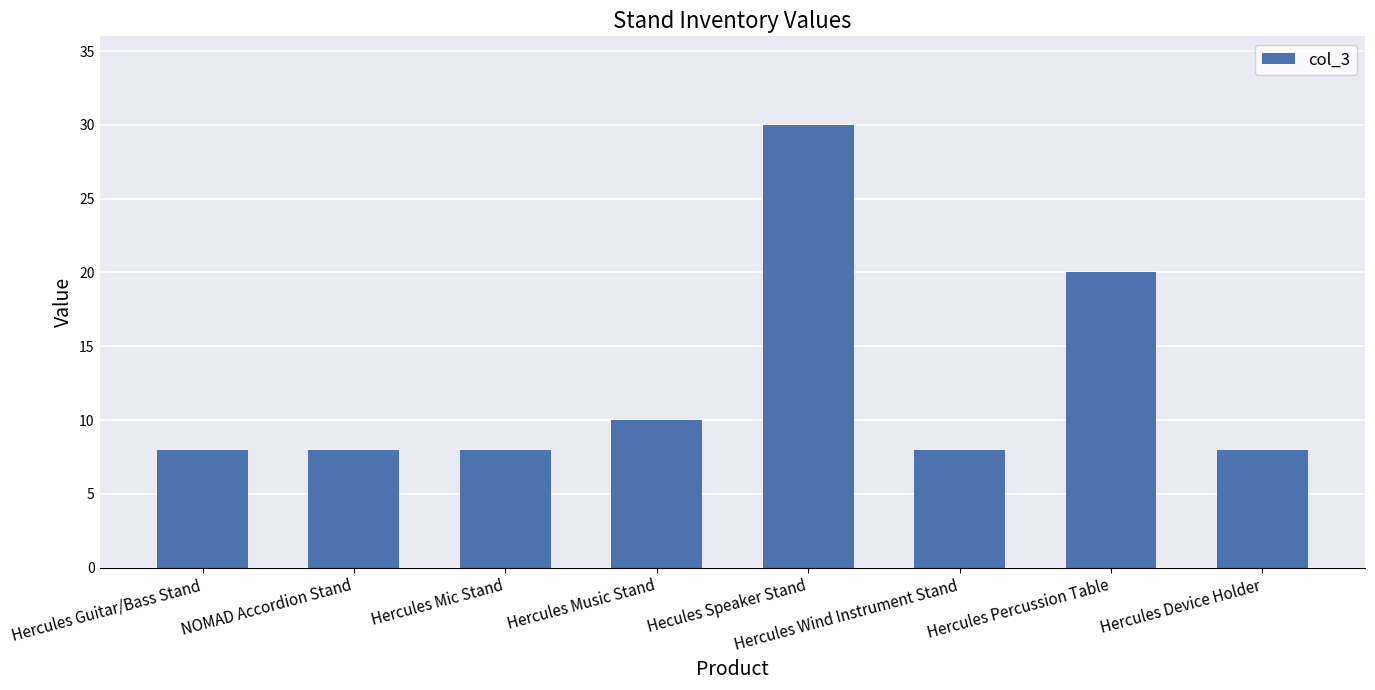

Reading right to left, what are all the values shown in this chart?

8	20	8	30	10	8	8	8